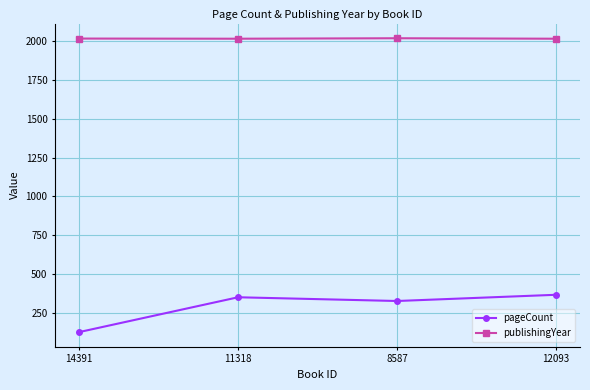

What is the label of the 3rd point from the left?

8587